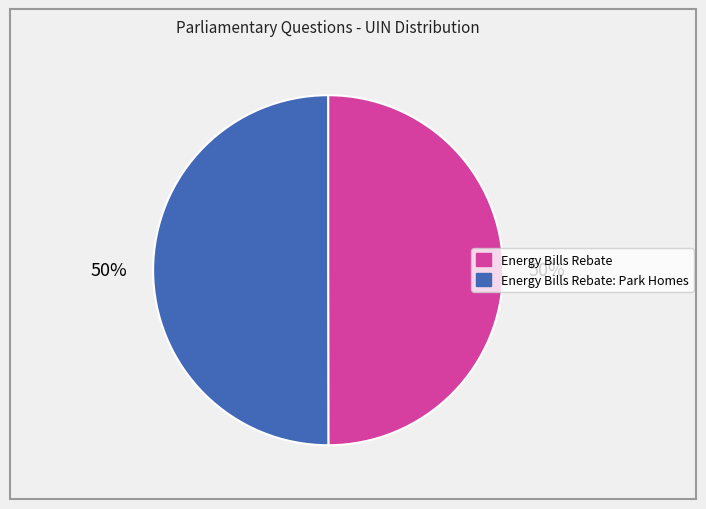

To the nearest percent, what is the average slice percentage?

50%